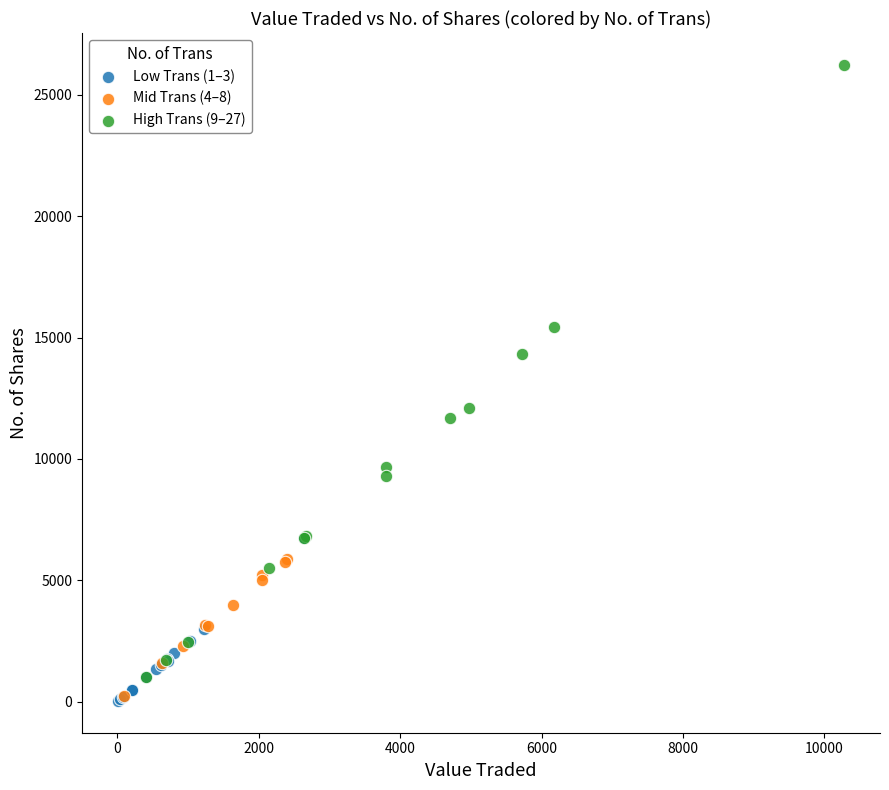

Which series has the largest Y range (max minus min)?

High Trans (9–27)